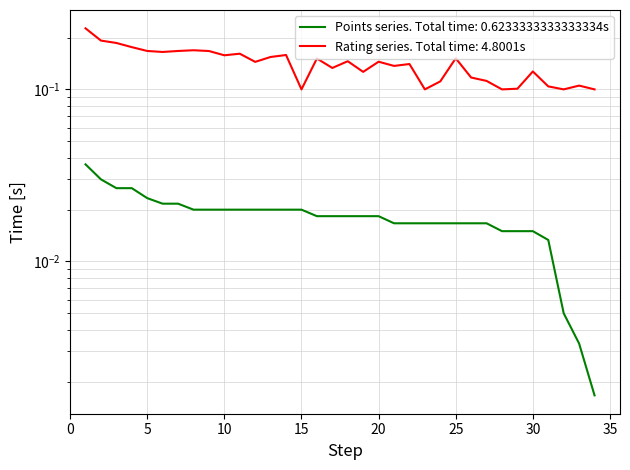

What is the sum of all Points values?

0.6